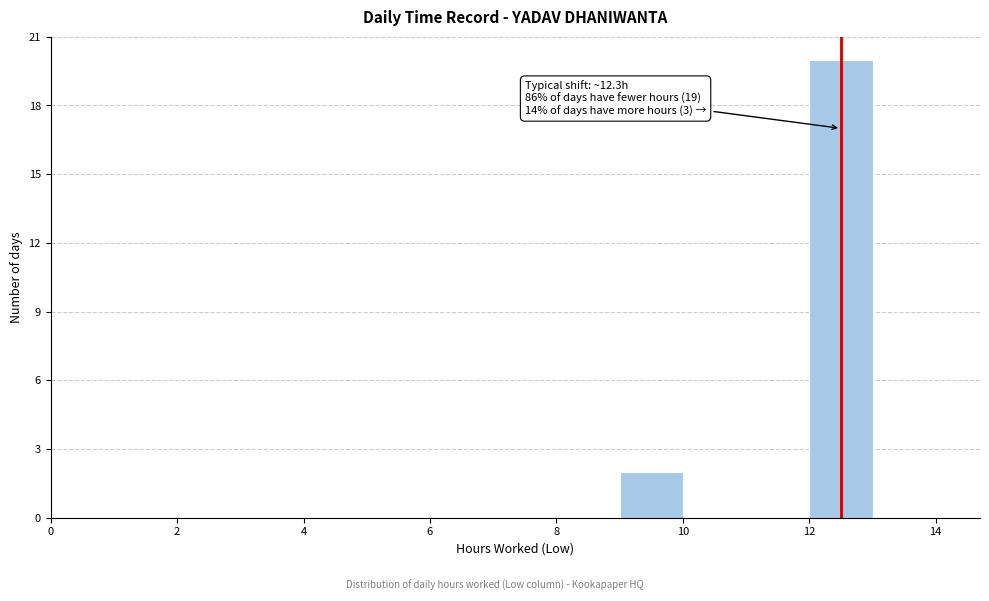

Which range on the x-axis has the tallest bar?

12 to 13